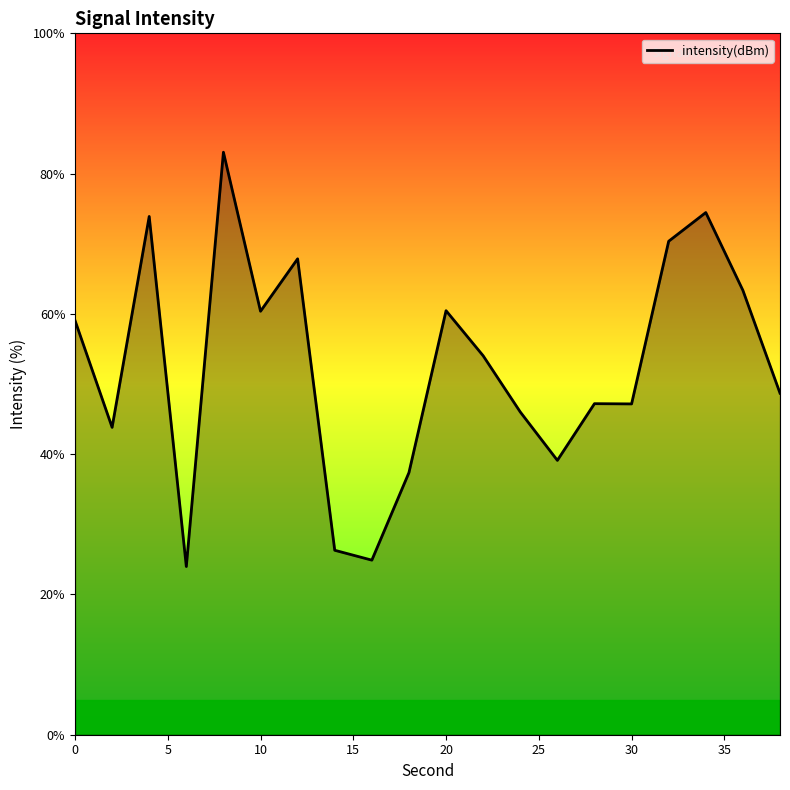

What is the smallest value displayed?

24.0